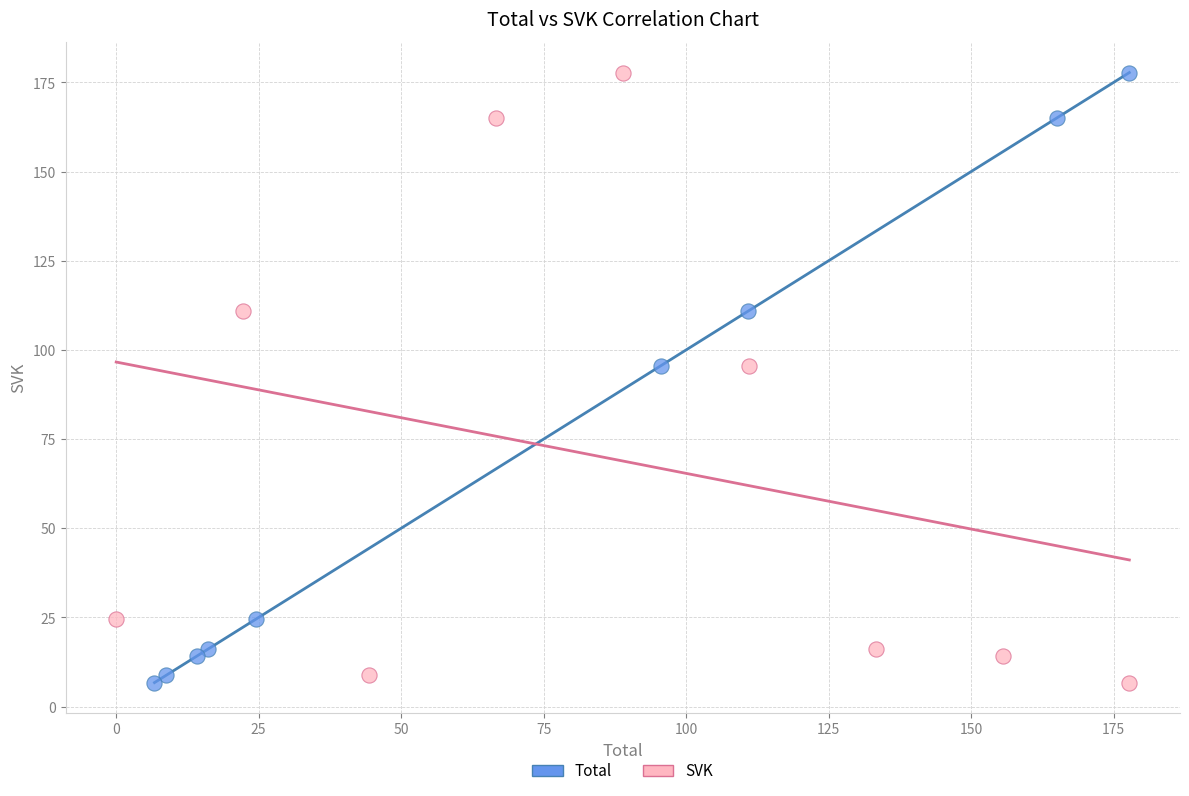

What are all the series names shown in the legend?

Total, SVK